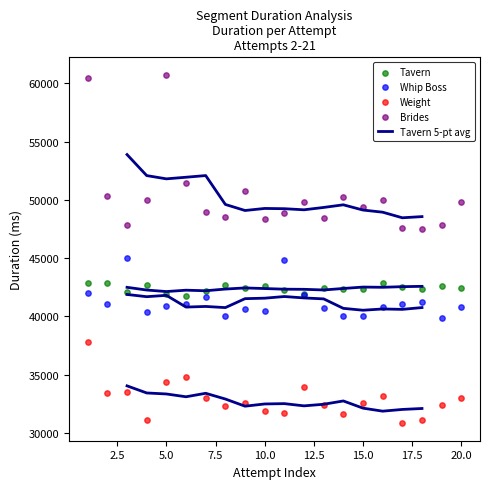

Which series has the widest spread of Y values?

Brides